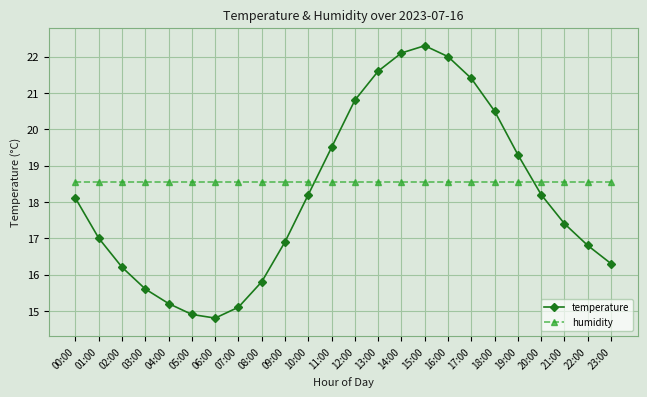

What position from the right is 20:00?

4